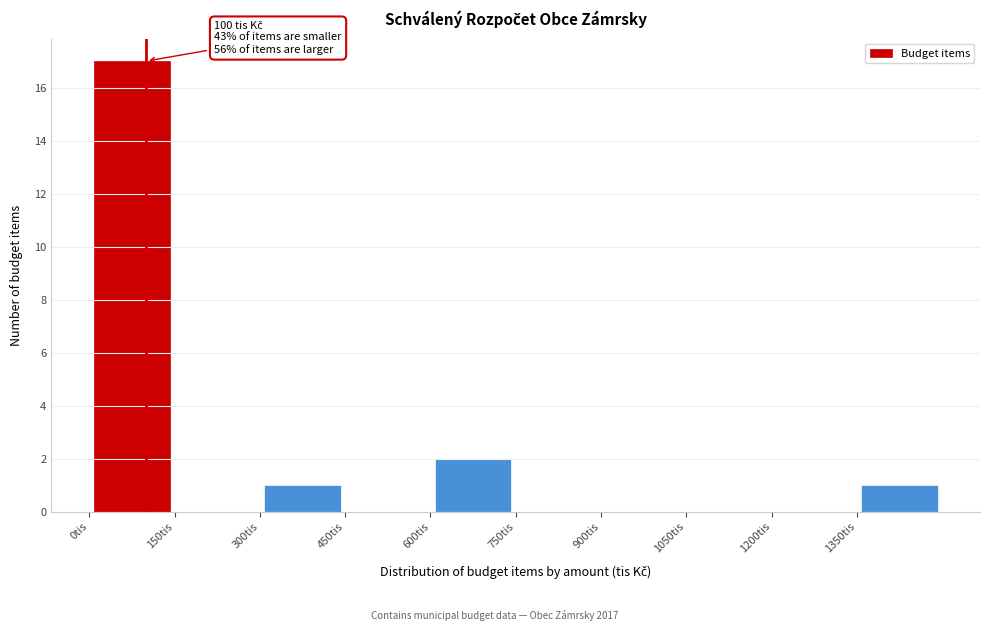

Which range on the x-axis has the tallest bar?

0 to 150